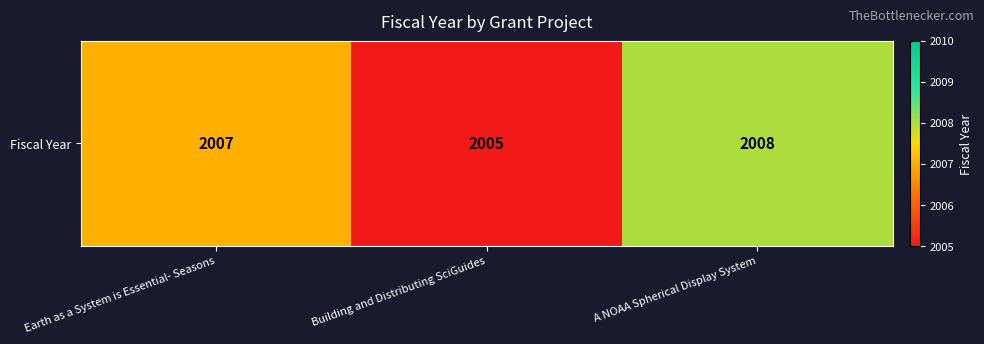

What is the minimum value shown in the chart?

2005